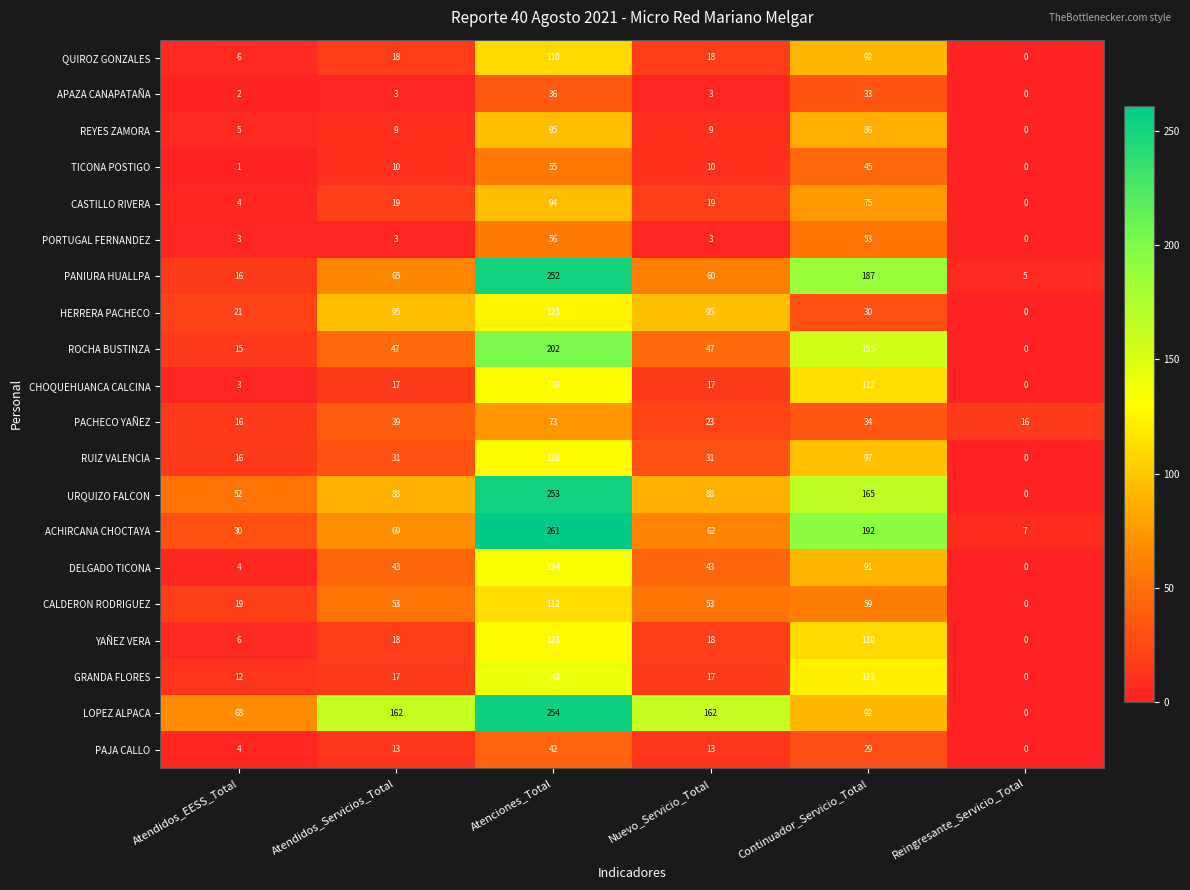

What is the difference between the highest and lowest values at Atendidos_Servicios_Total?

159